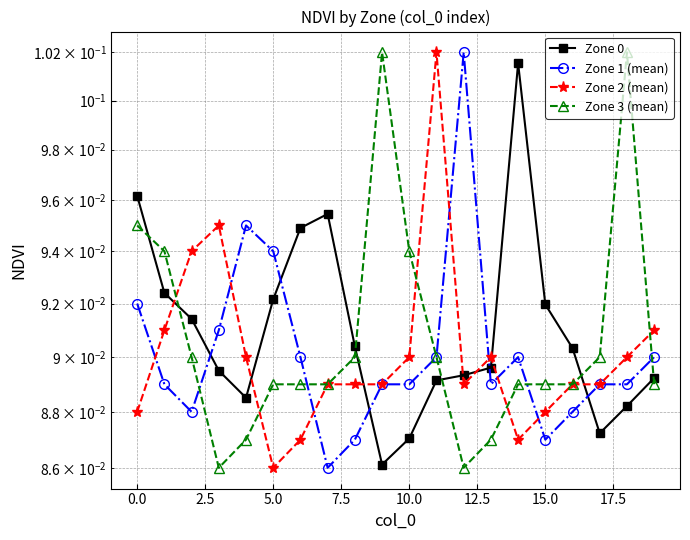

Read the Zone 0 value at 18.

0.1